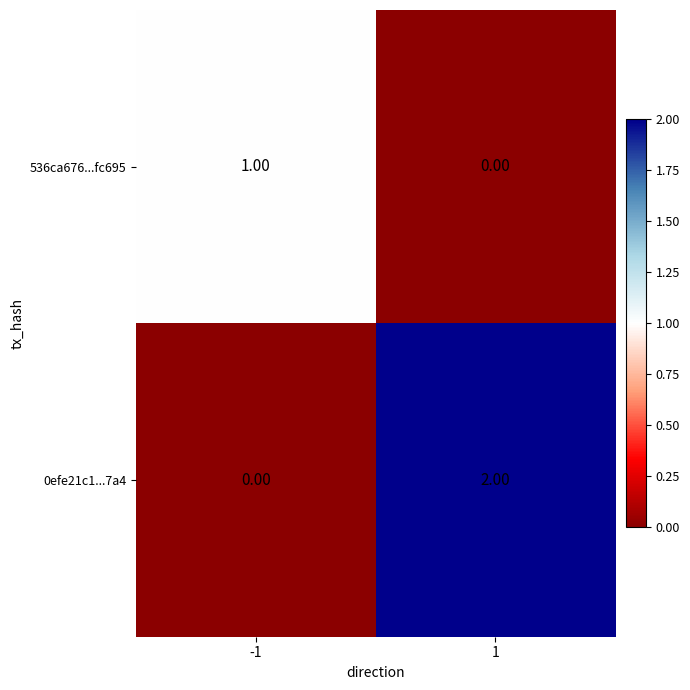

Rank the series at 1 from lowest to highest value.

536ca676...fc695, 0efe21c1...7a4